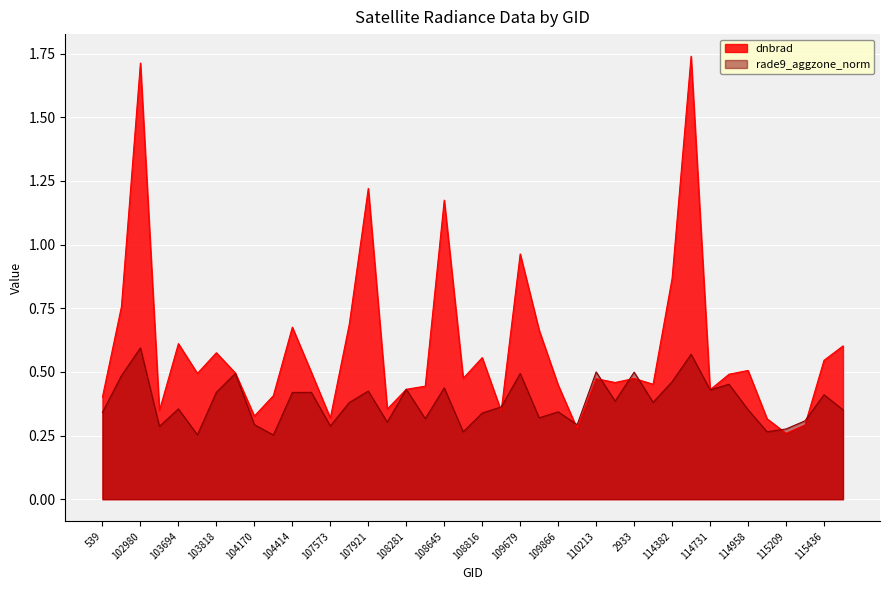

Where do rade9_aggzone_norm and dnbrad first cross each other?

108103 and 108281